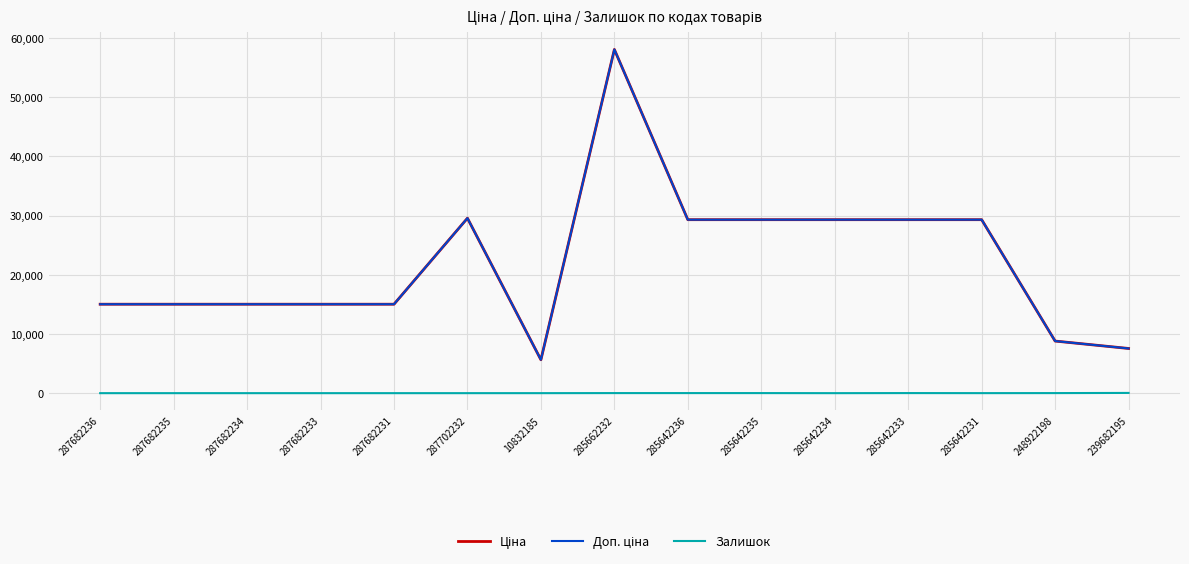

At 285642234, list the series in order from smallest to largest.

Залишок, Ціна, Доп. ціна